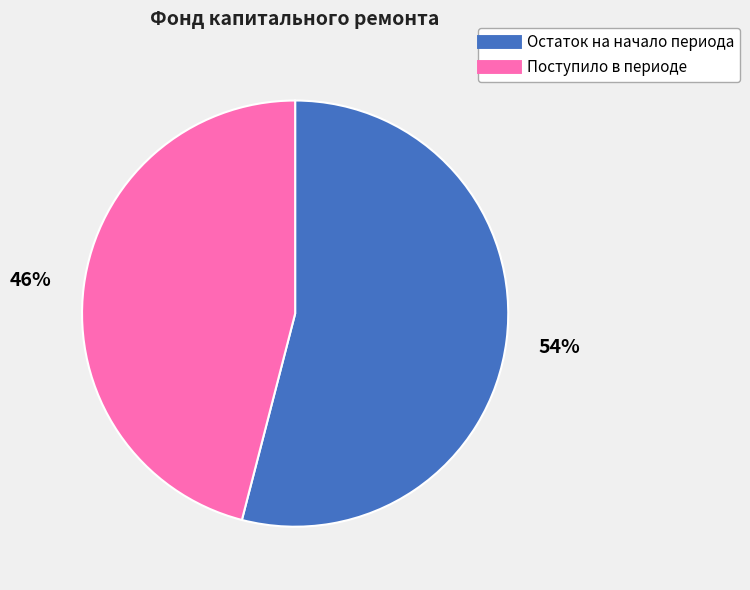

To the nearest percent, what is the difference between the largest and smallest slice percentages?

8%